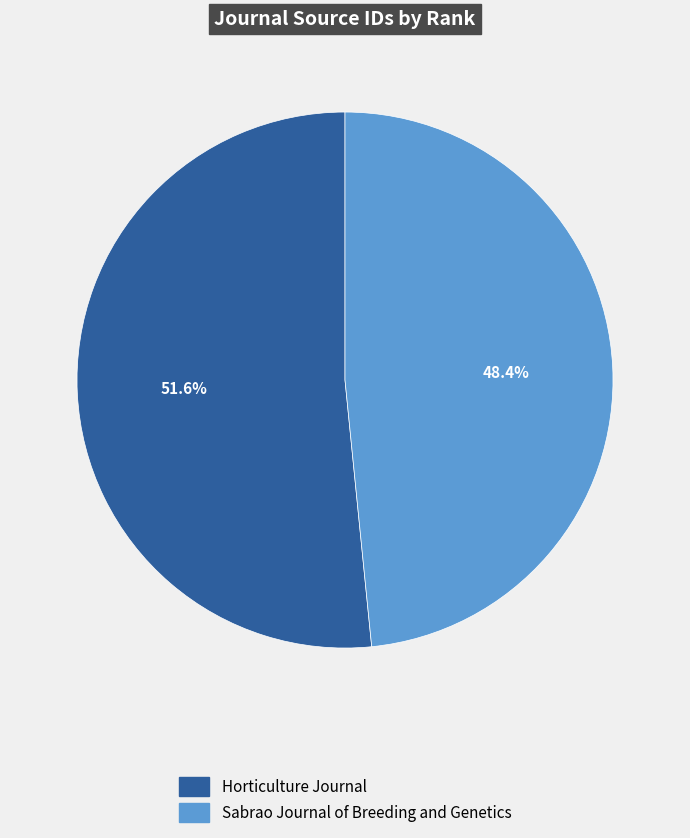

Which has a higher value, Sabrao Journal of Breeding and Genetics or Horticulture Journal?

Horticulture Journal